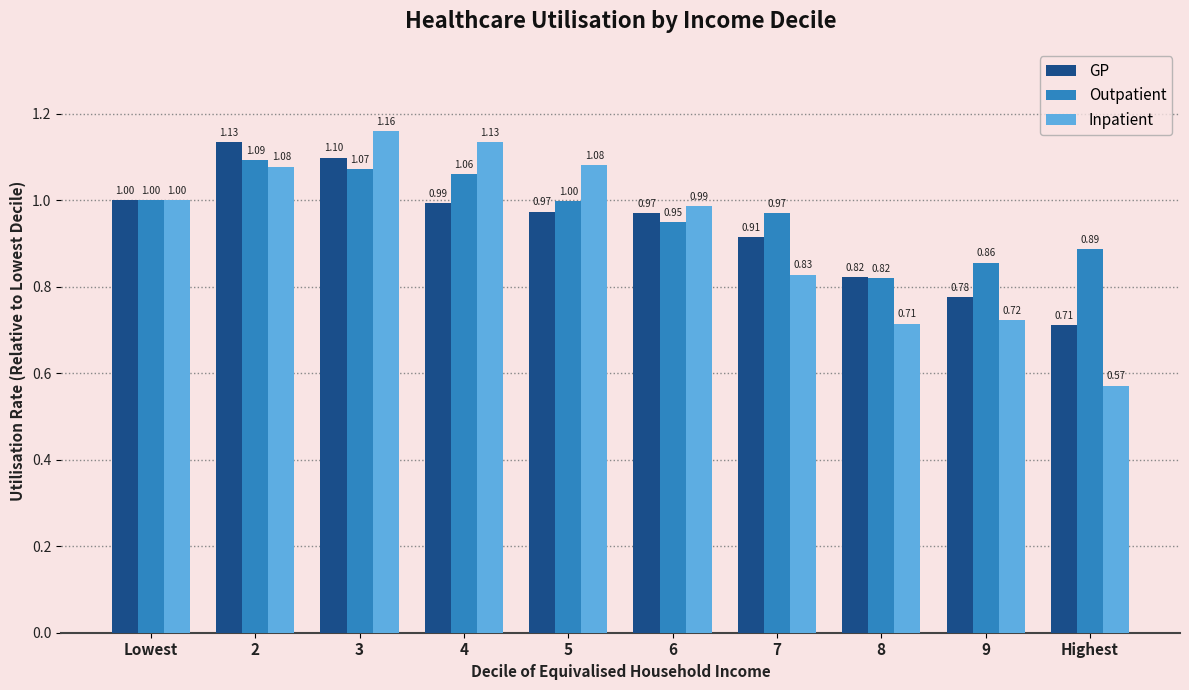

What position from the left is 4?

4